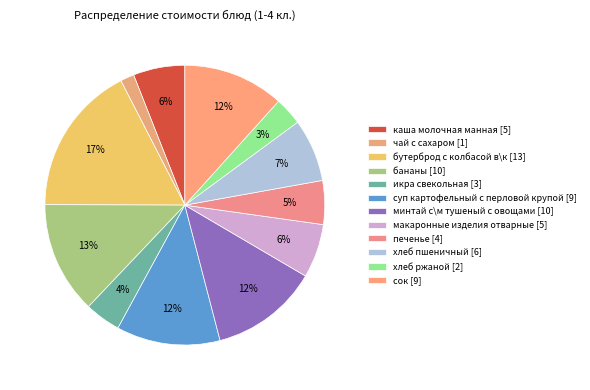

Does суп картофельный с перловой крупой account for over 50% of the chart?

No